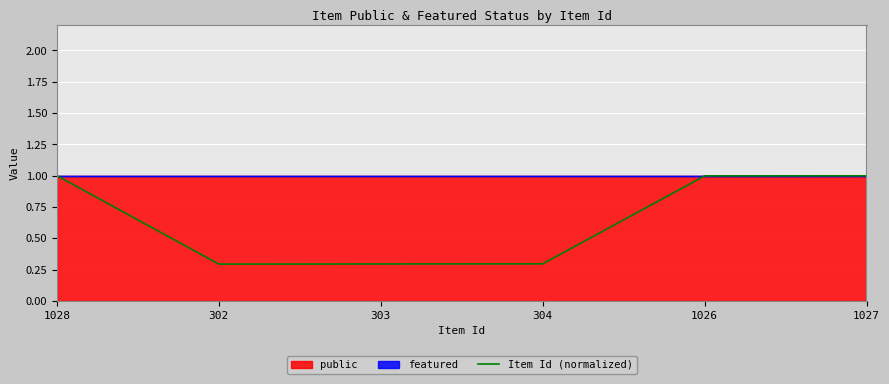

Is it true that Item Id (normalized) equals 1.0 at 1027?

True